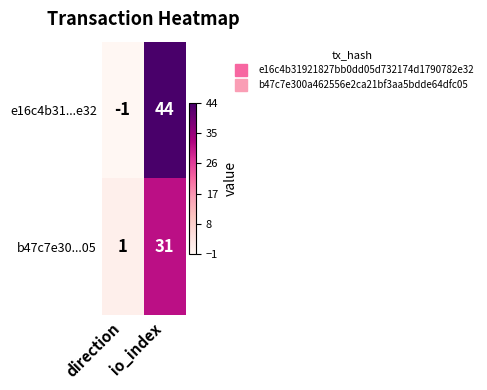

What is the sum of the b47c7e30...05 values at io_index and direction?

32